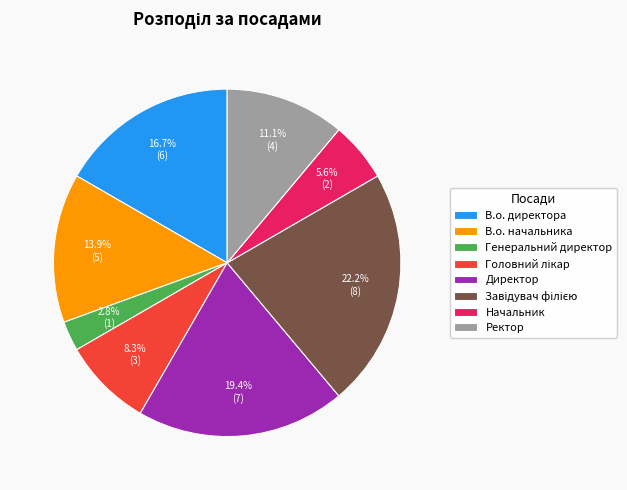

Does any single category account for the majority?

No